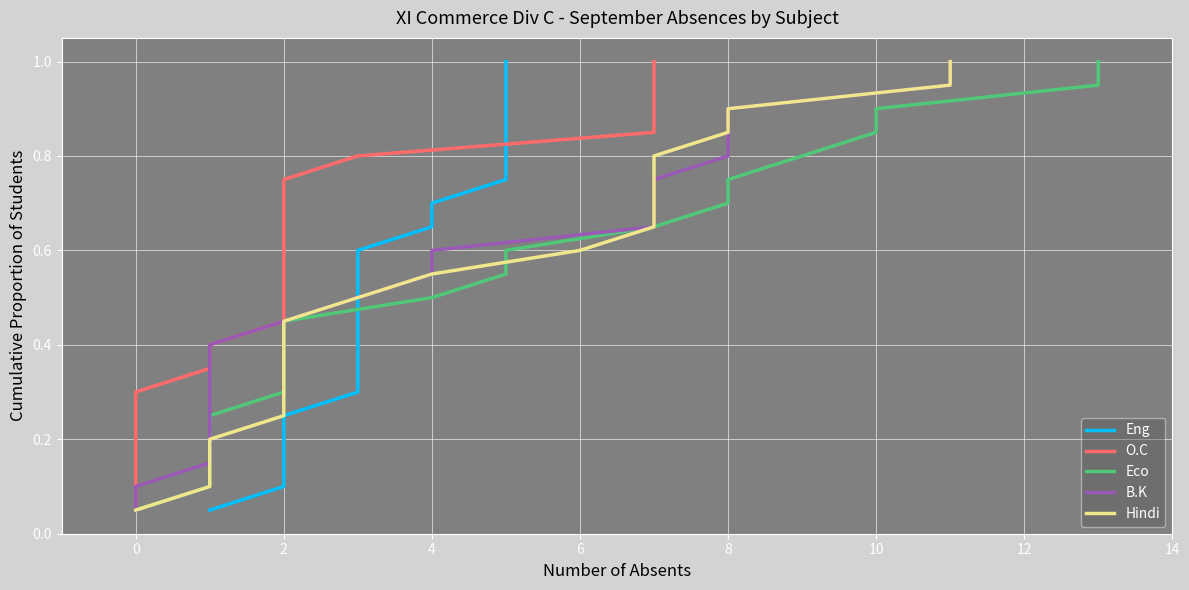

Which has a higher value, 2 or 4?

4